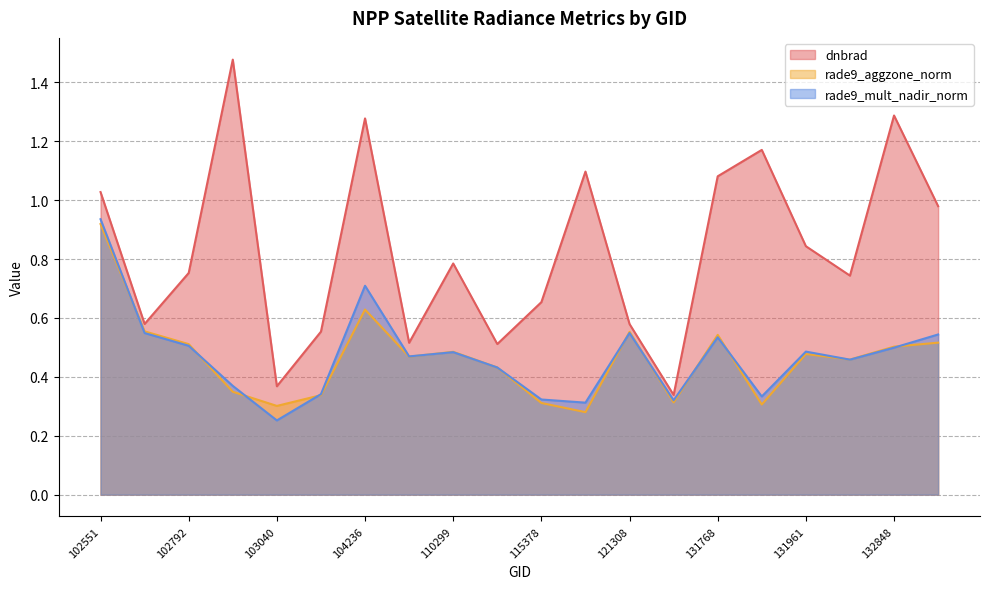

What is the total value across all series at 102551?

2.9